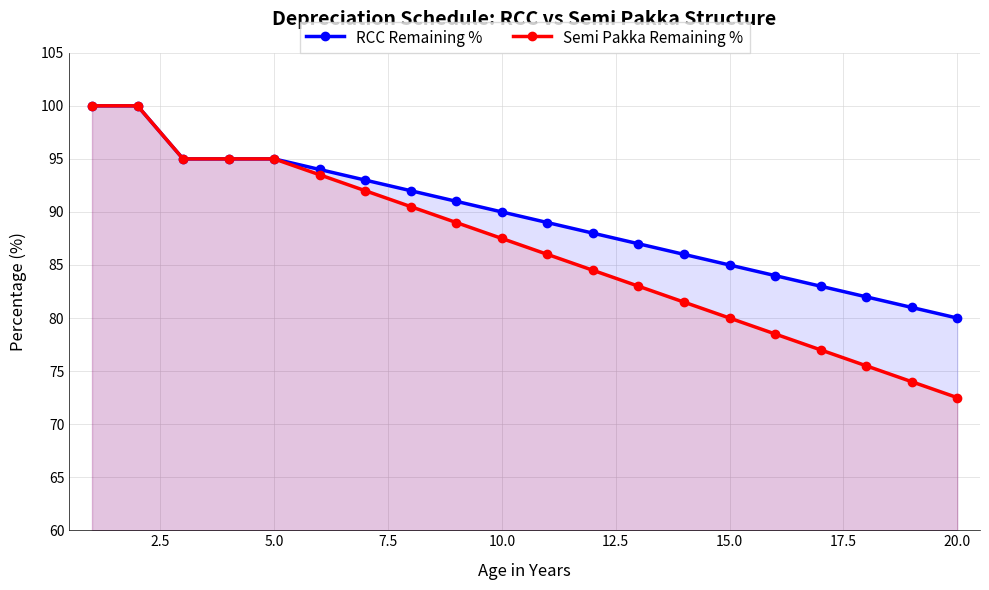

What is the greatest value displayed?

100.0